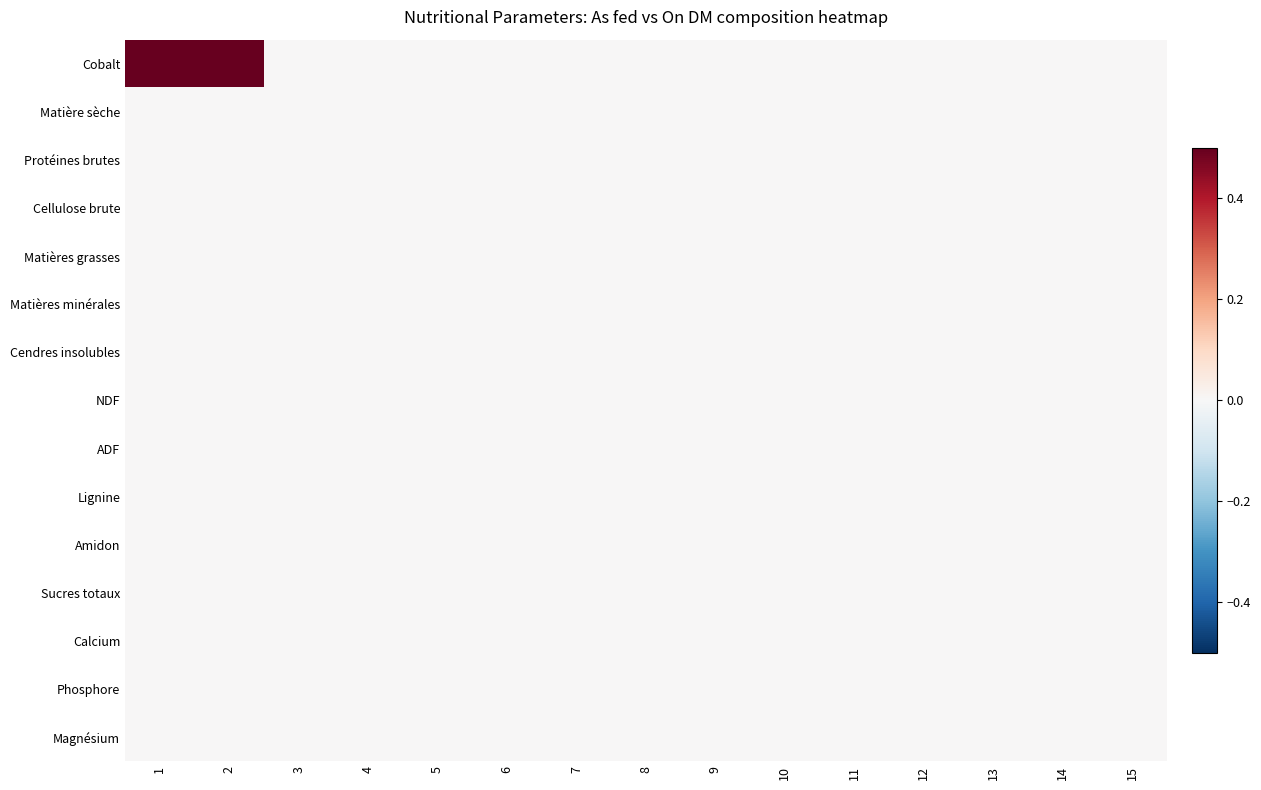

At which category does the chart reach its minimum across all series?

3